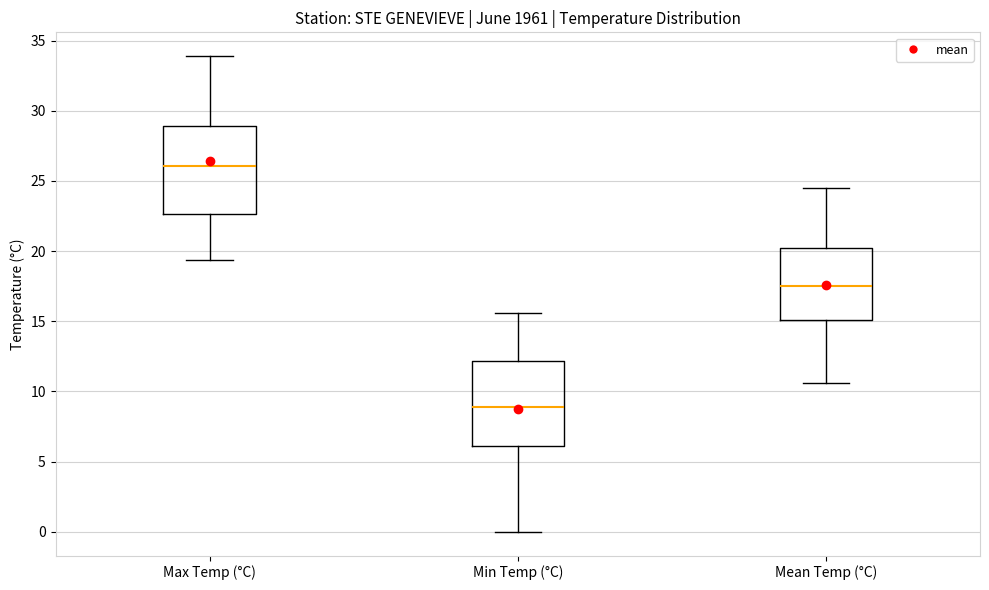

Where is the upper edge of the box for Min Temp (°C) on the y-axis? The values are not printed on the chart, so give them approximately, as read against the axis.

12.0